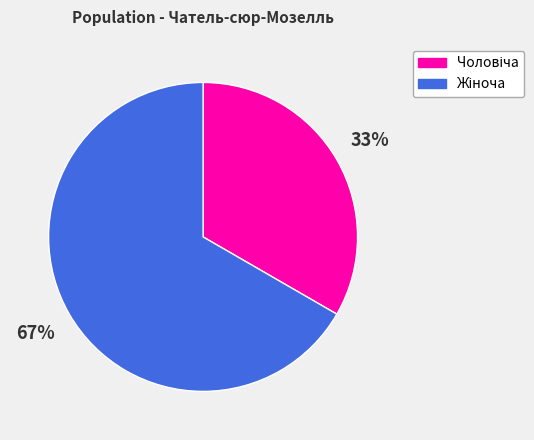

Does any single category account for the majority?

Yes